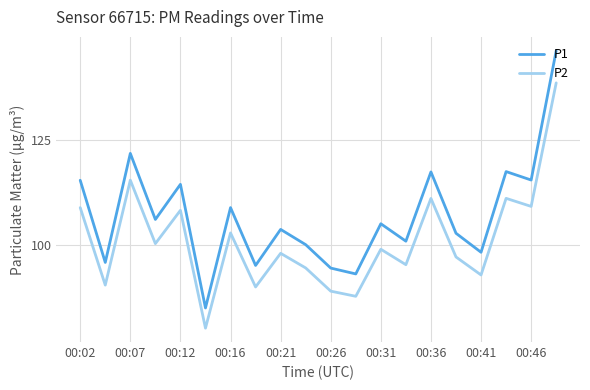

Rank the series by their average value, from highest to lowest.

P1, P2